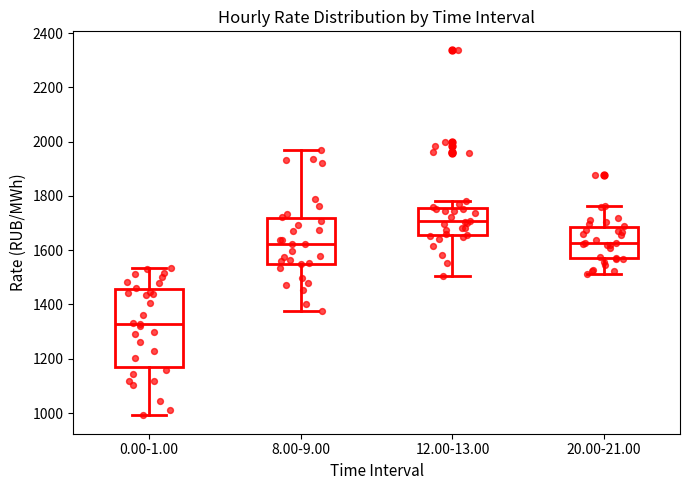

Reading left to right, read every box against the y-axis: the position of its median line, the range the box covers, and the ends of its whiskers. The values are not printed on the chart, so give them approximately, as read against the axis.

0.00-1.00: median 1320, box 1160 to 1460, whiskers 1000 to 1540
8.00-9.00: median 1620, box 1540 to 1720, whiskers 1380 to 1960
12.00-13.00: median 1700, box 1660 to 1760, whiskers 1500 to 1780
20.00-21.00: median 1620, box 1560 to 1680, whiskers 1520 to 1760